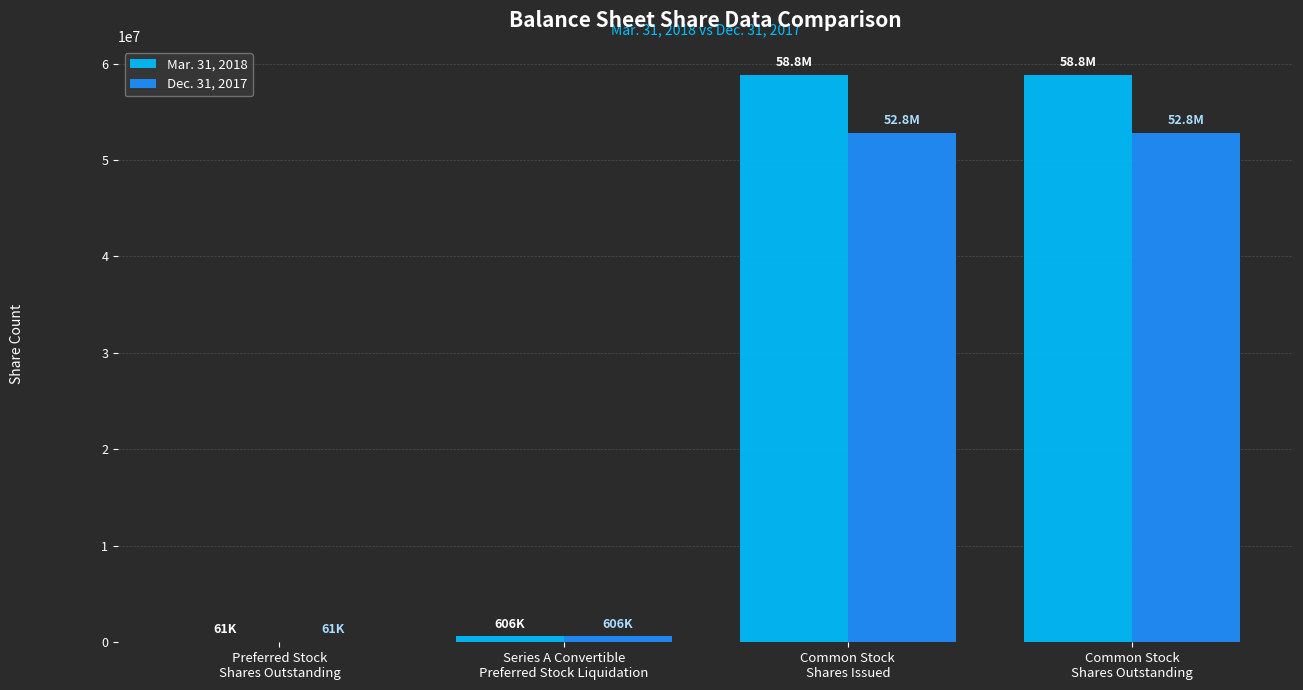

What is the greatest value displayed?

58832953